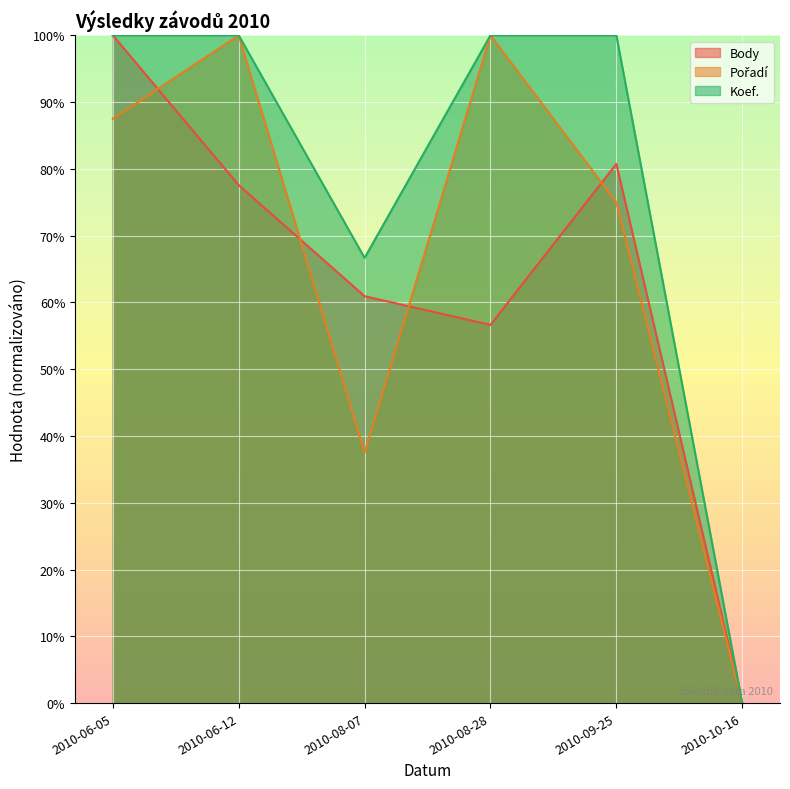

How many series are shown in this chart?

3